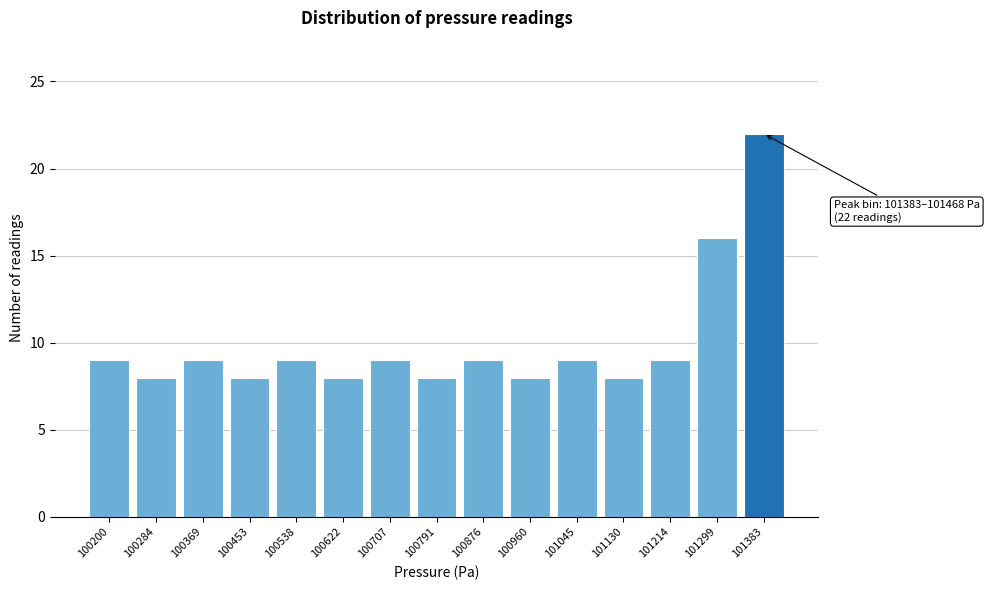

Reading left to right, what are all the values shown in this chart?

100200=9	100284=8	100369=9	100453=8	100538=9	100622=8	100707=9	100791=8	100876=9	100960=8	101045=9	101130=8	101214=9	101299=16	101383=22